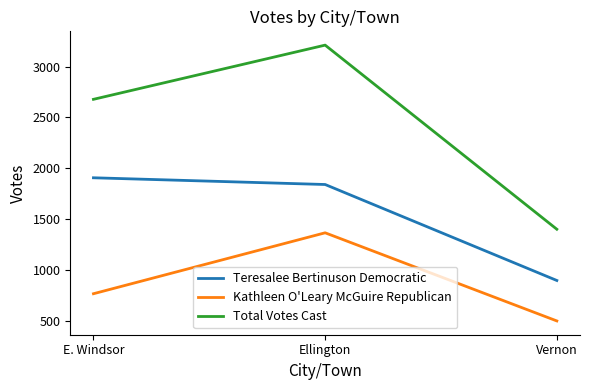

Which series has the widest spread of values?

Total Votes Cast